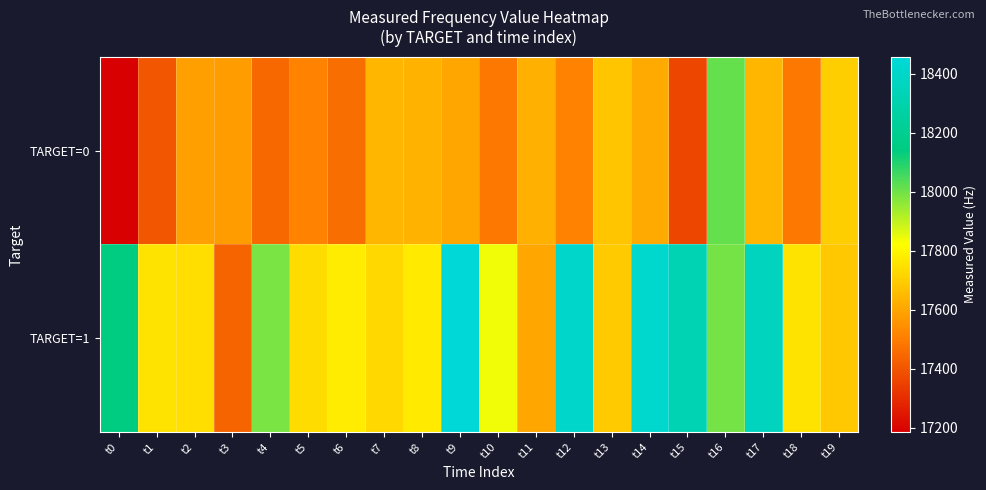

Between t10 and t15, which series saw the biggest shift?

TARGET=1